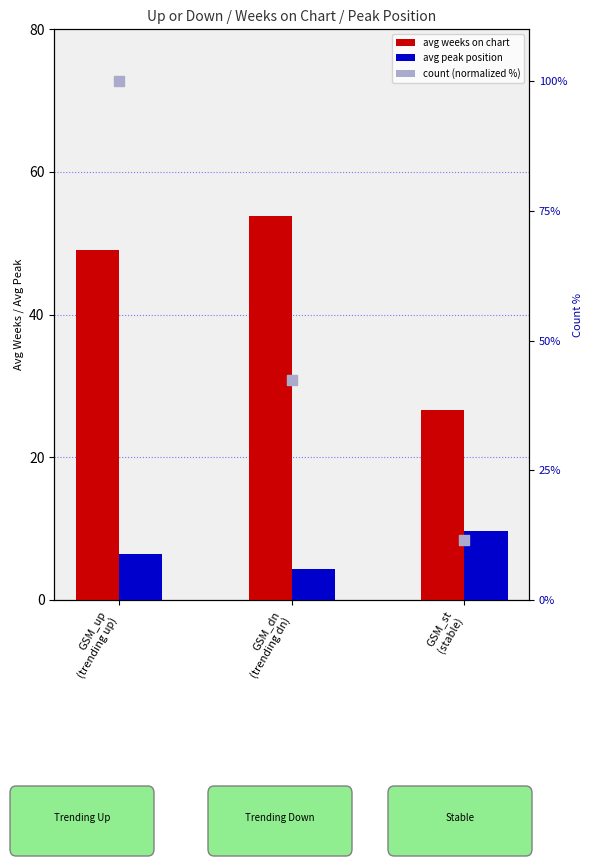

At which category is the sum across all series the highest?

GSM_up
(trending up)